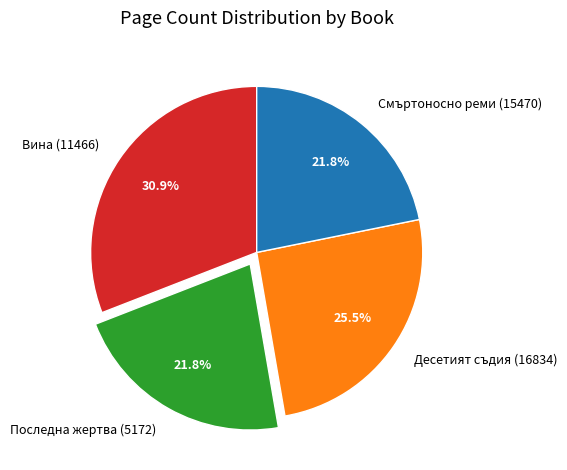

Does Последна жертва (5172) account for over 50% of the chart?

No